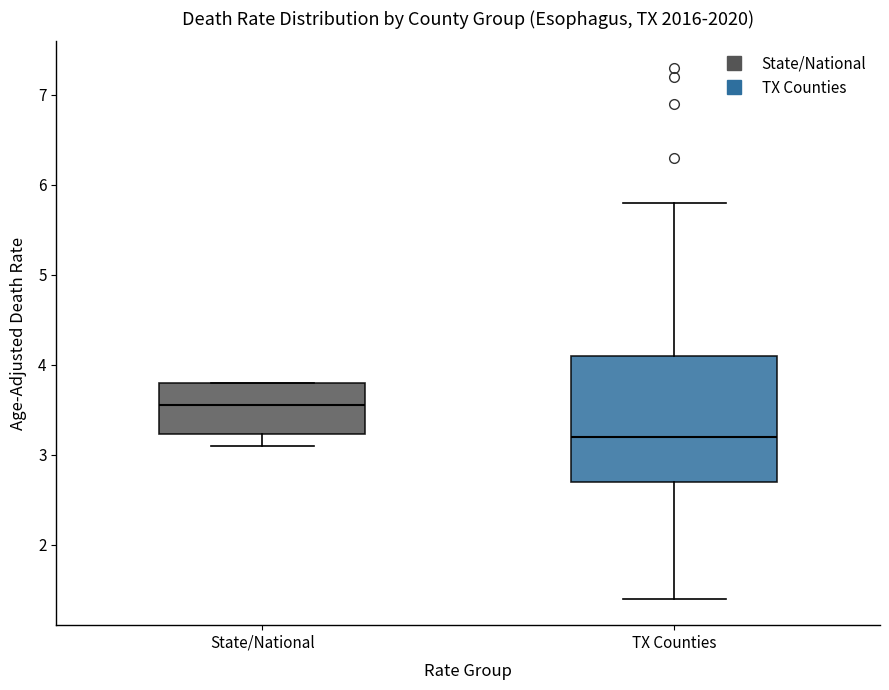

Reading left to right, read every box against the y-axis: the position of its median line, the range the box covers, and the ends of its whiskers. The values are not printed on the chart, so give them approximately, as read against the axis.

State/National: median 3.6, box 3.2 to 3.8, whiskers 3.1 to 3.8
TX Counties: median 3.2, box 2.7 to 4.1, whiskers 1.4 to 5.8